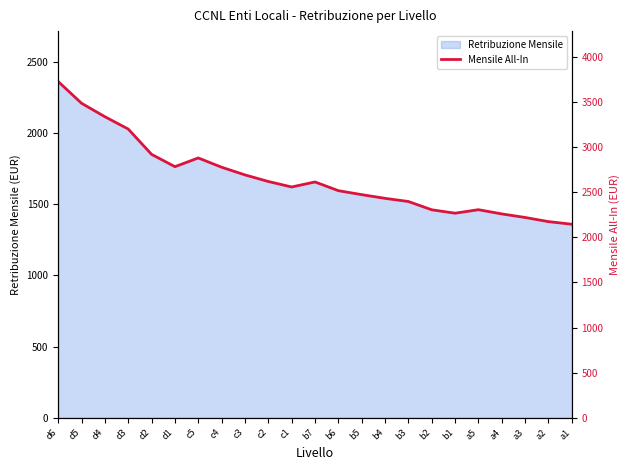

What is the minimum value shown in the chart?

2146.1